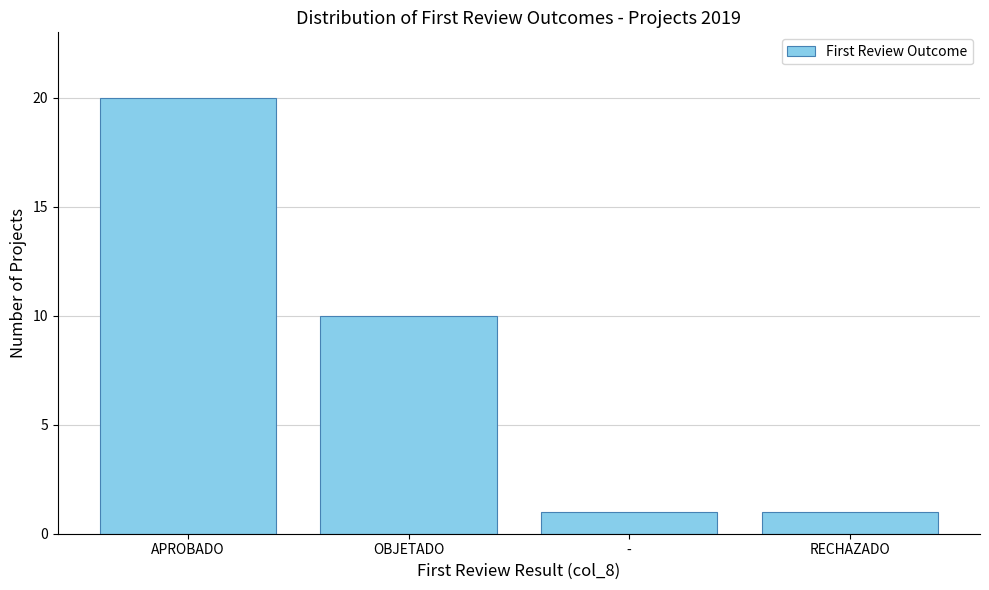

True or false: the data shows 5 at APROBADO.

False